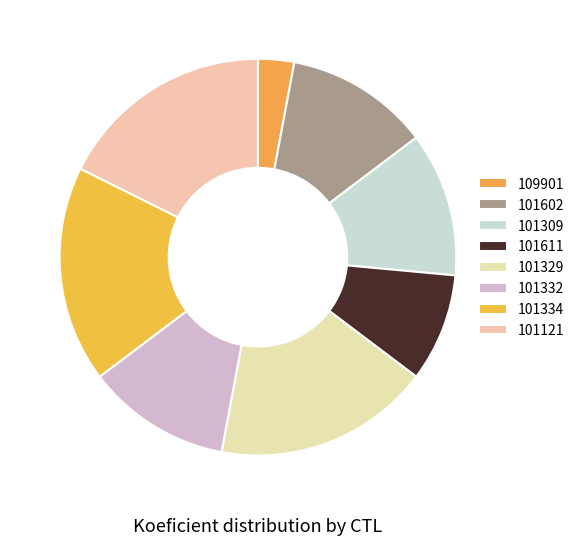

The 101121 slice represents 18% of the pie. True or false?

True